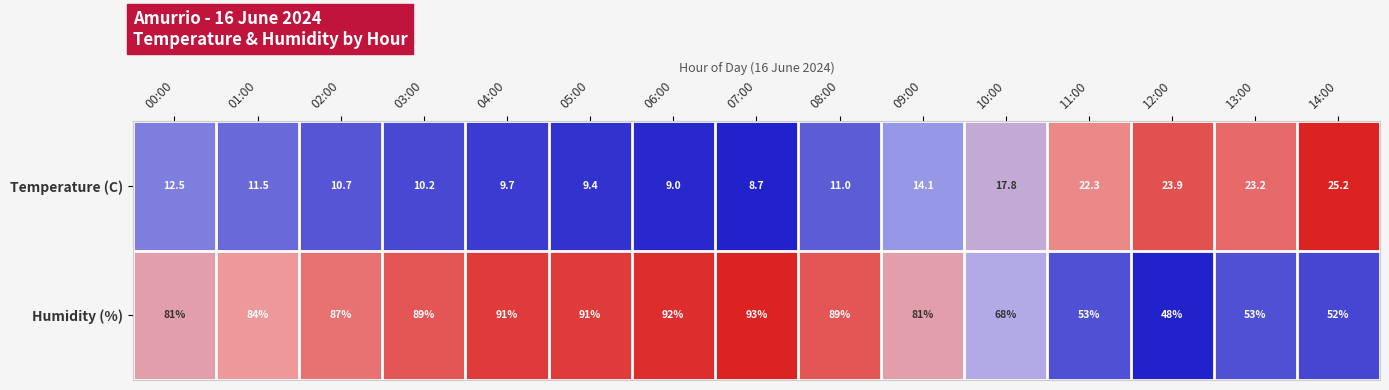

What is the difference between the highest and lowest values at 02:00?

76.3